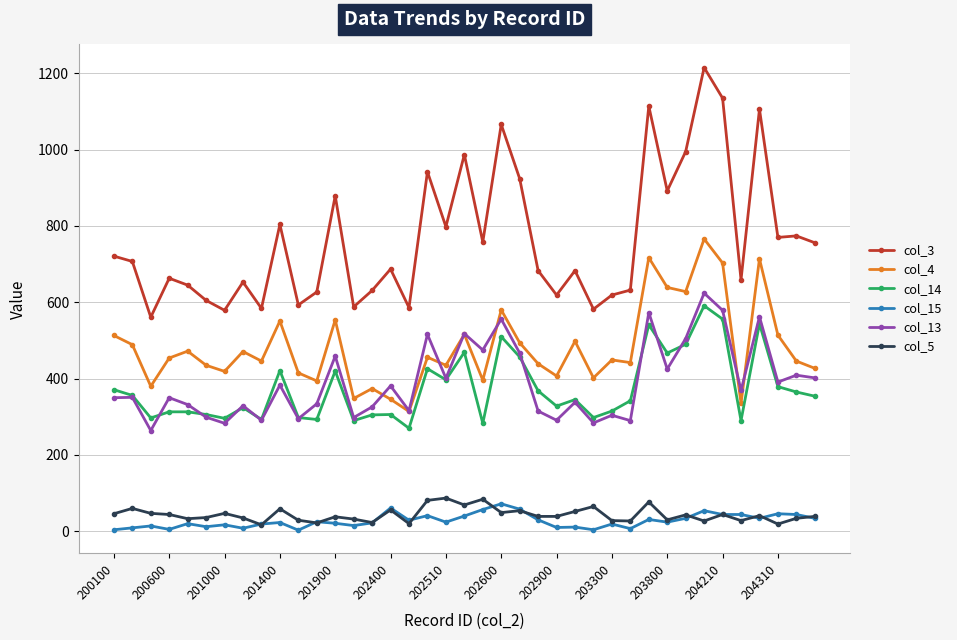

True or false: col_4 and col_14 intersect in this chart.

False